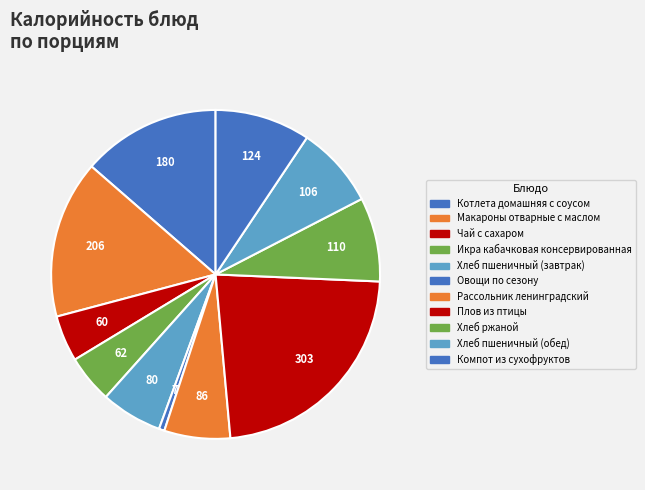

Rank the categories by value from lowest to highest.

Овощи по сезону, Чай с сахаром, Икра кабачковая консервированная, Хлеб пшеничный (завтрак), Рассольник ленинградский, Хлеб пшеничный (обед), Хлеб ржаной, Компот из сухофруктов, Котлета домашняя с соусом, Макароны отварные с маслом, Плов из птицы